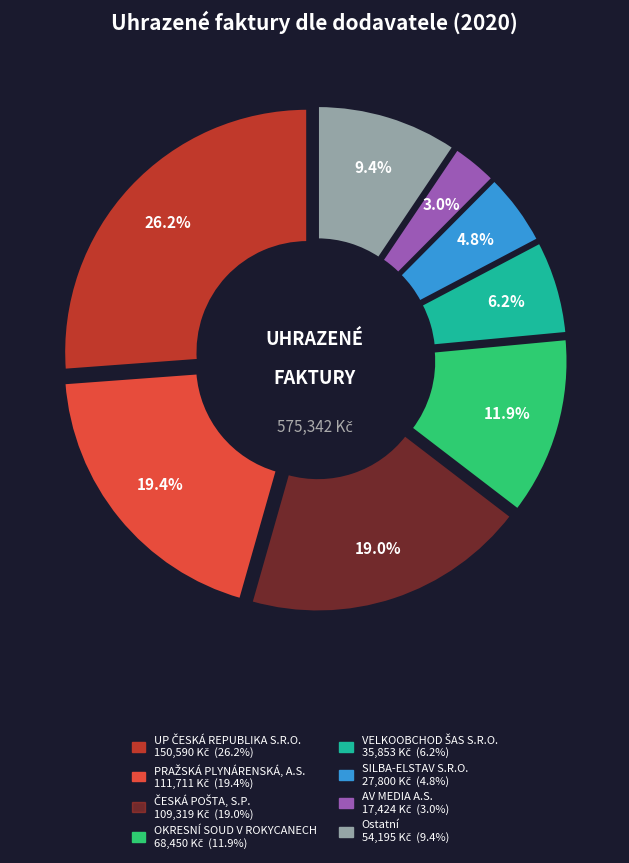

How many slices are in this pie chart?

8